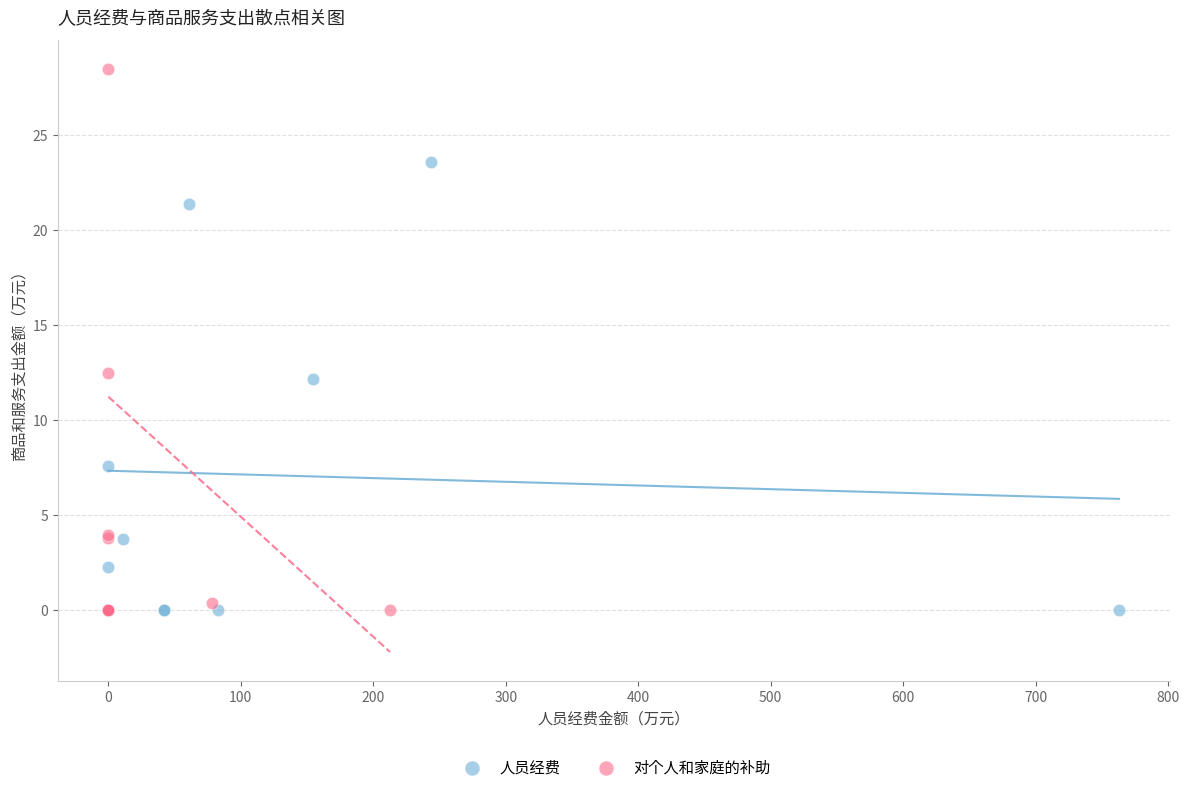

Which series reaches the maximum Y coordinate?

对个人和家庭的补助